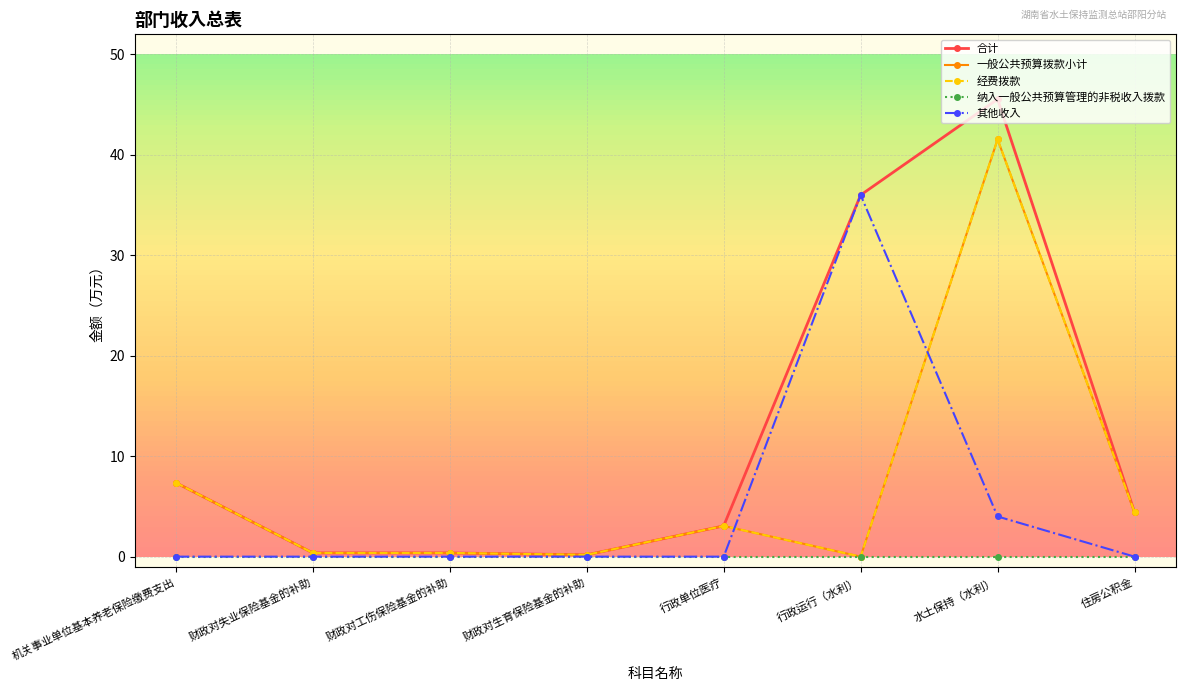

Does the chart have visible grid lines?

Yes